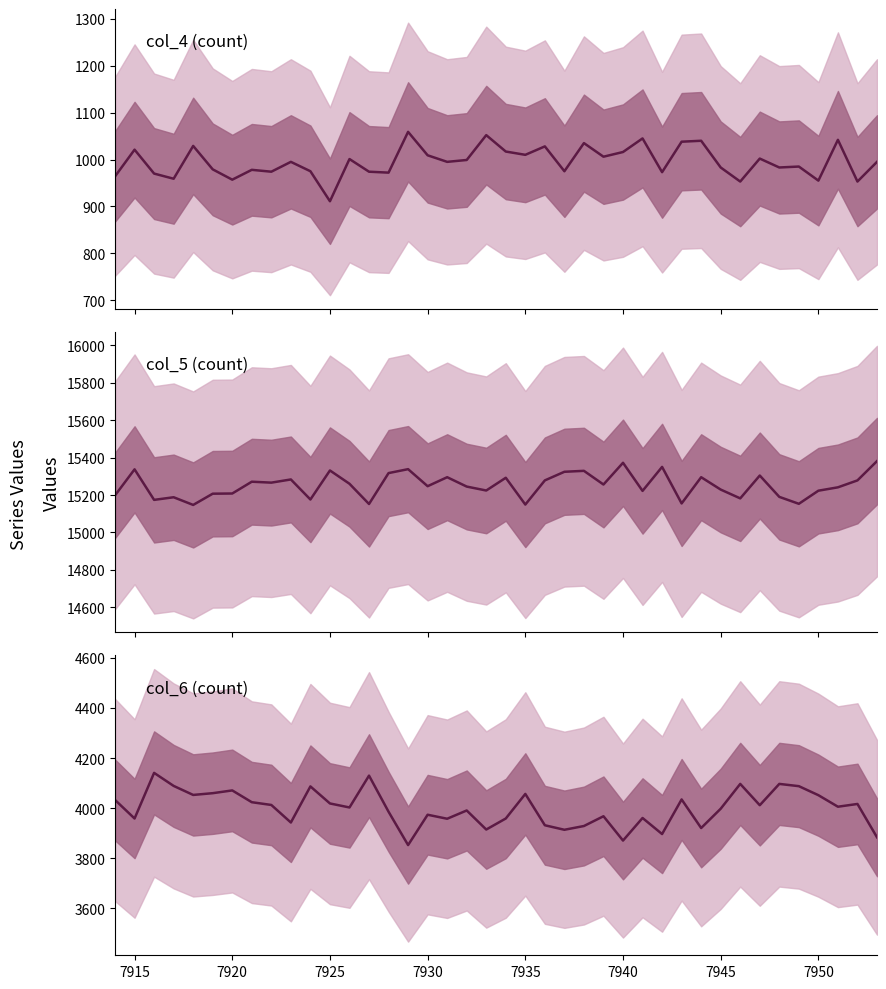

What is the smallest value displayed?

911